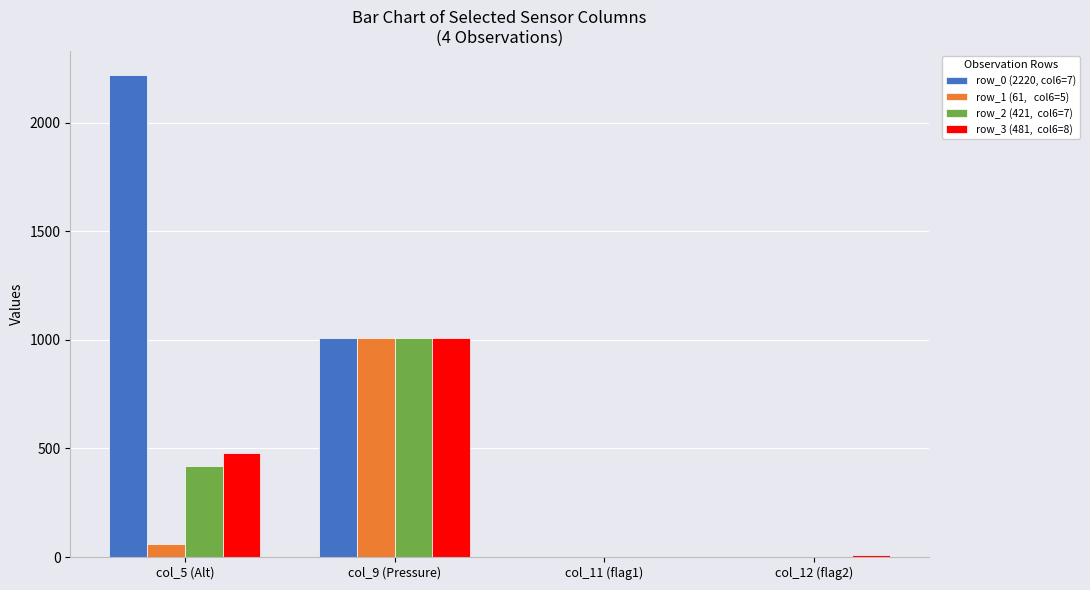

Which category has the highest value across all series?

col_5 (Alt)